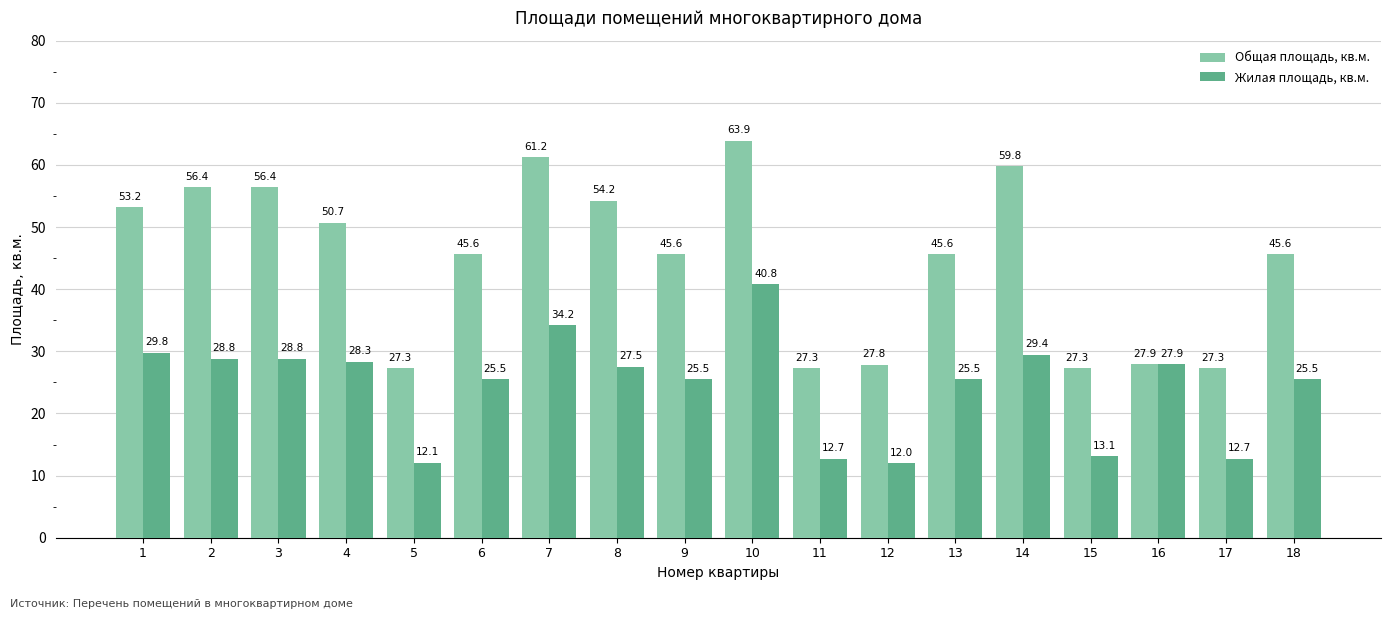

Which series changed the most between 10 and 15?

Общая площадь, кв.м.